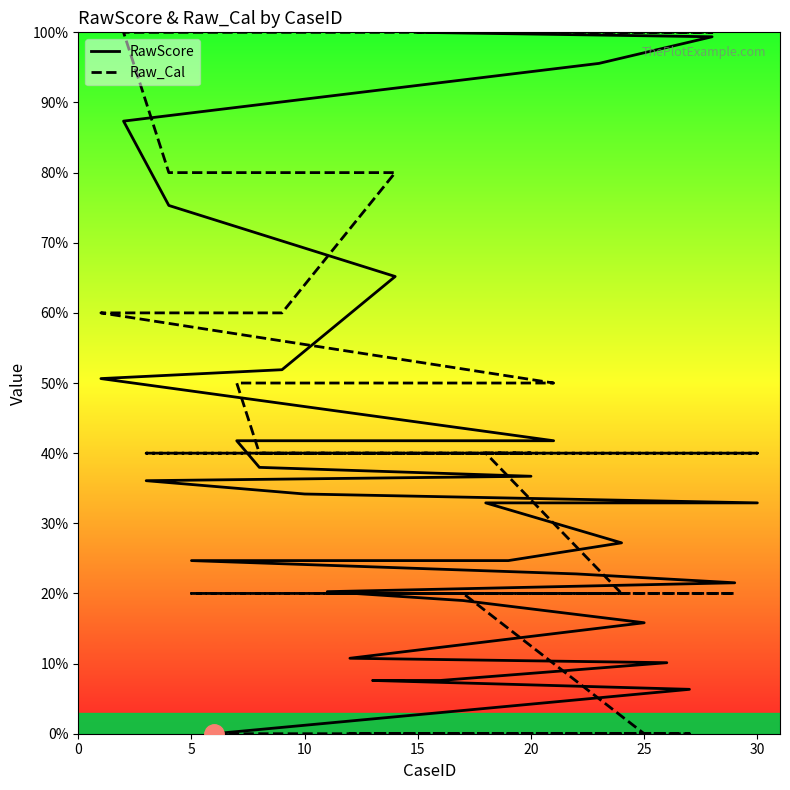

Reading left to right, what are all the values shown in this chart?

RawScore: 0.0	0.1	0.1	0.1	0.1	0.1	0.2	0.2	0.2	0.2	0.2	0.2	0.2	0.3	0.3	0.3	0.3	0.4	0.4	0.4	0.4	0.4	0.5	0.5	0.7	0.8	0.9	1.0	1.0	1.0
Raw_Cal: 0.0	0.0	0.0	0.0	0.0	0.0	0.0	0.2	0.2	0.2	0.2	0.2	0.2	0.2	0.4	0.4	0.4	0.4	0.4	0.4	0.5	0.5	0.6	0.6	0.8	0.8	1.0	1.0	1.0	1.0